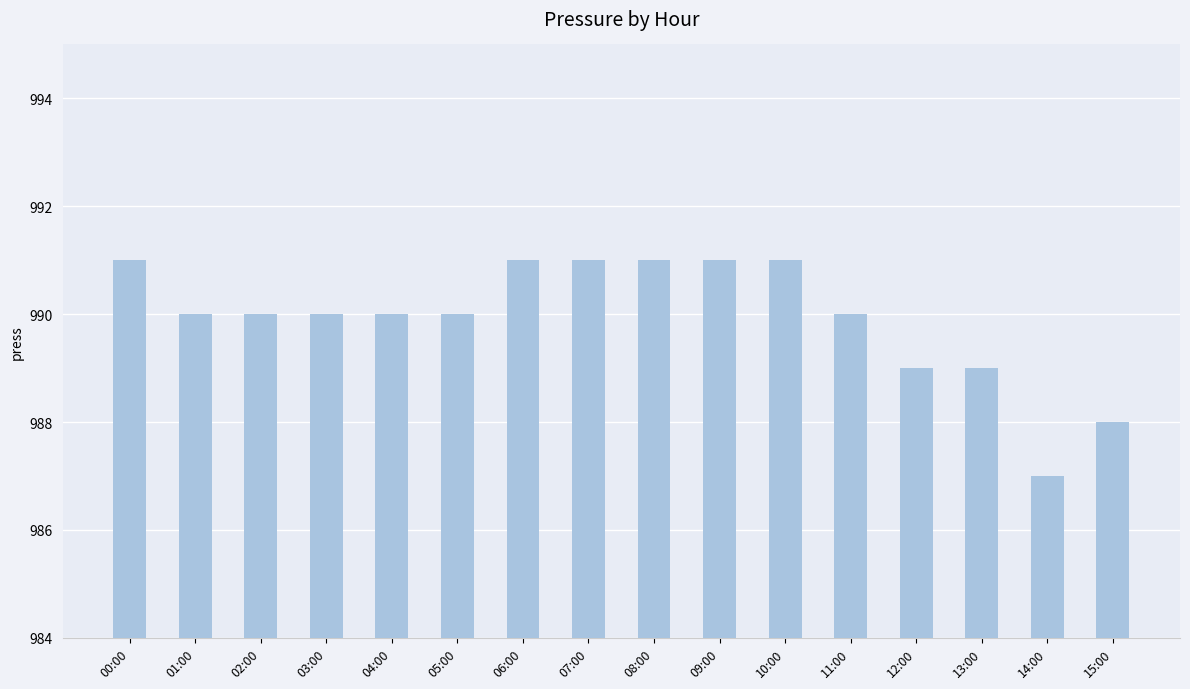

What is the value of the 1st bar from the left?

991